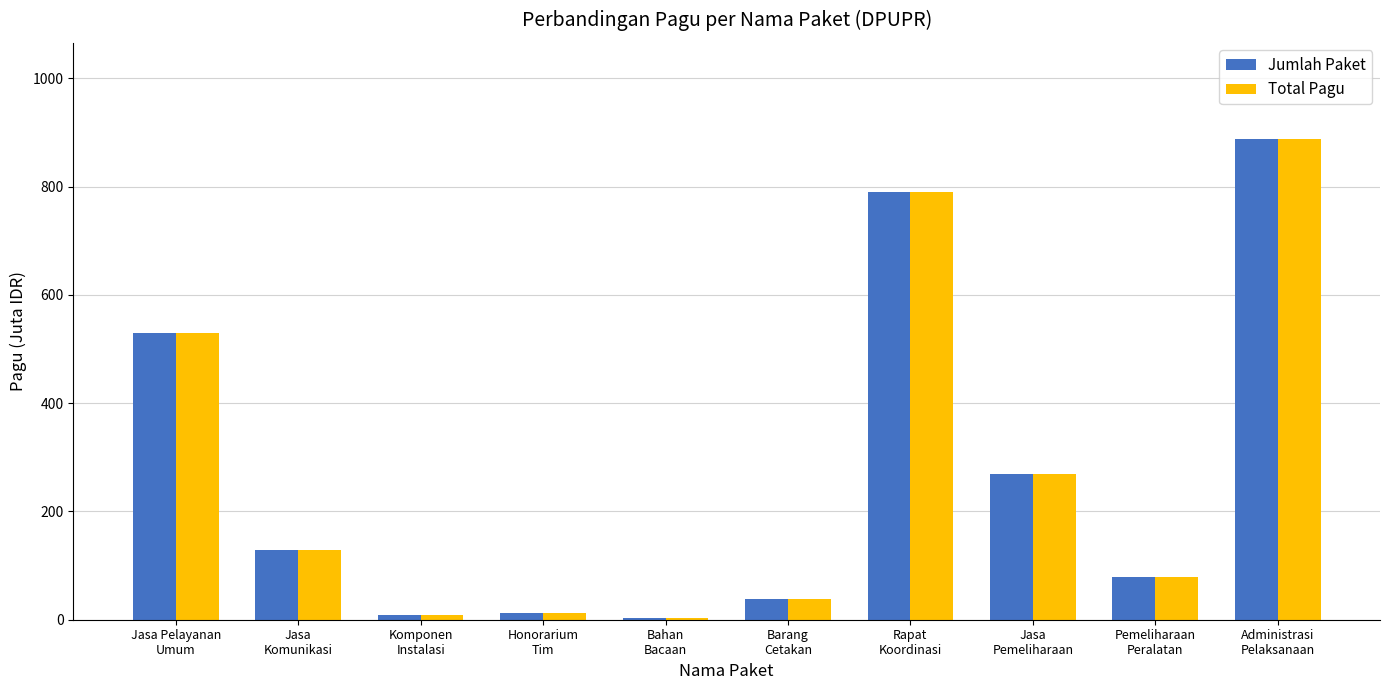

The value of Jumlah Paket at Komponen
Instalasi is 8.2. True or false?

True